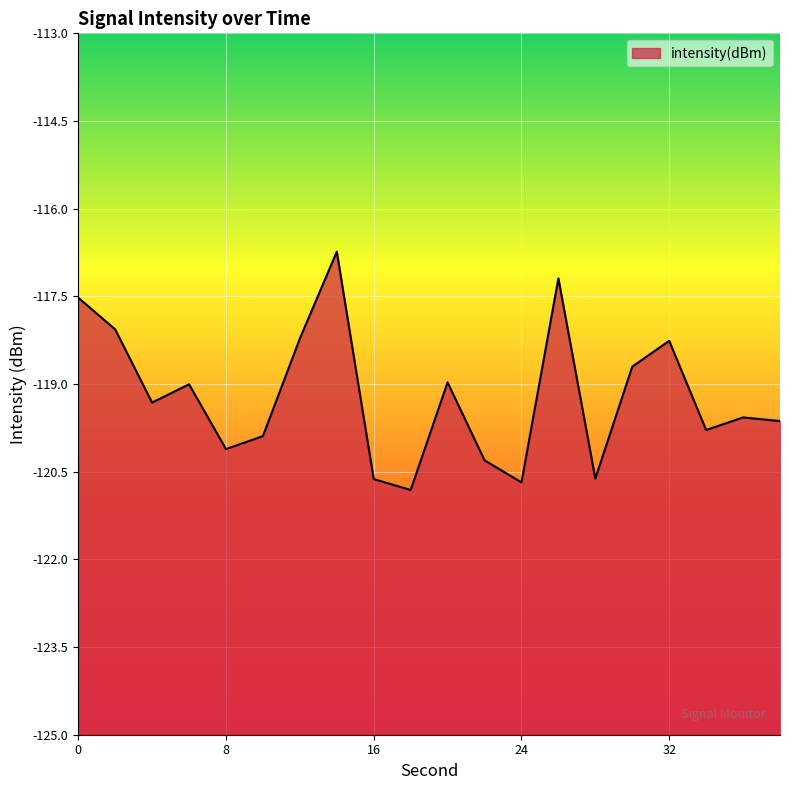

True or false: the data shows -120.3 at 22.

True